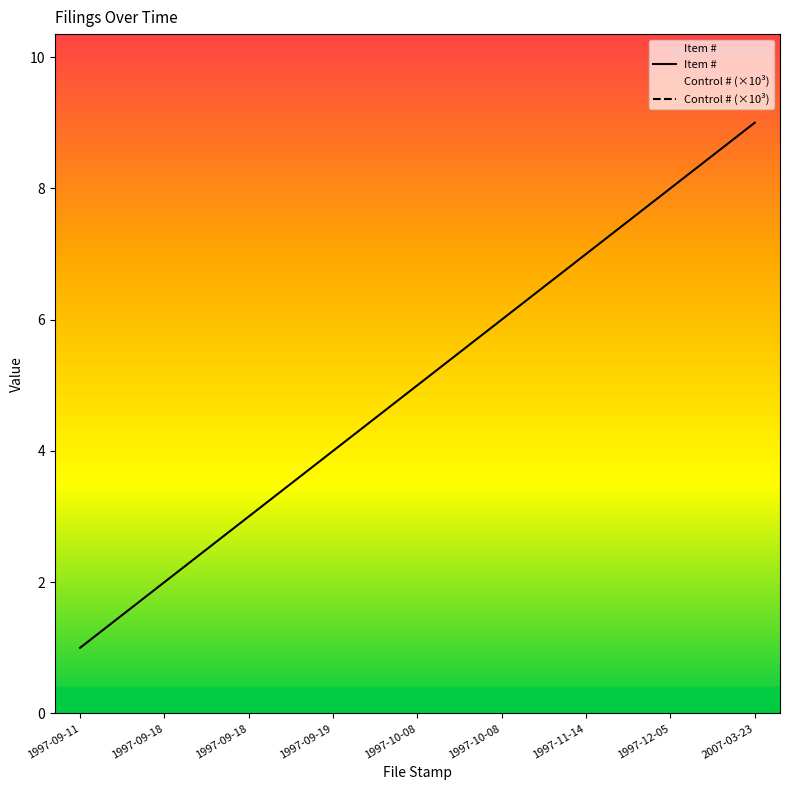

What is the value of the Item # point at the 9th from the left?

9.0